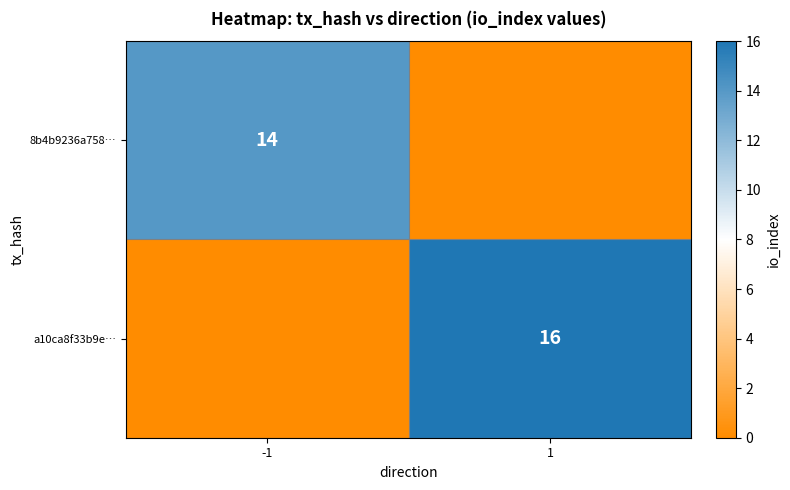

The value of a10ca8f33b9e… at 1 is 16. True or false?

True